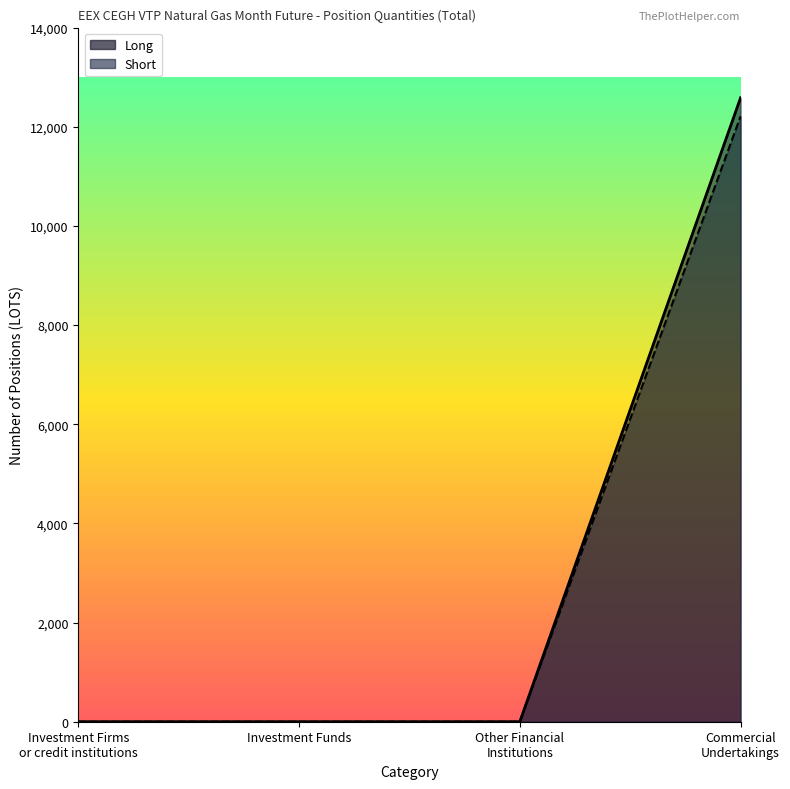

True or false: Short and Long cross at least once.

False